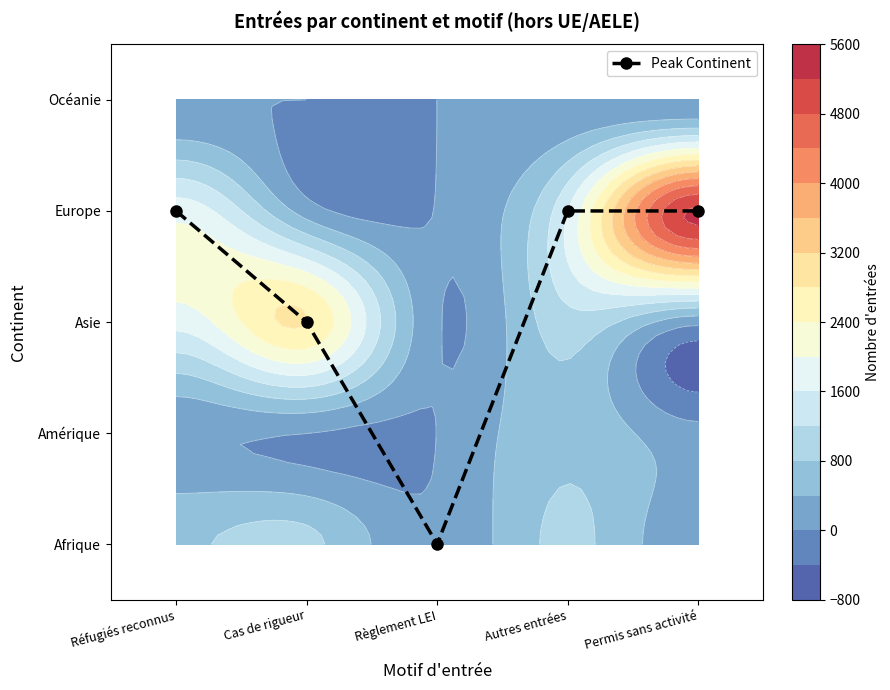

Rank the categories by value from lowest to highest.

Règlement LEI, Cas de rigueur, Réfugiés reconnus, Autres entrées, Permis sans activité